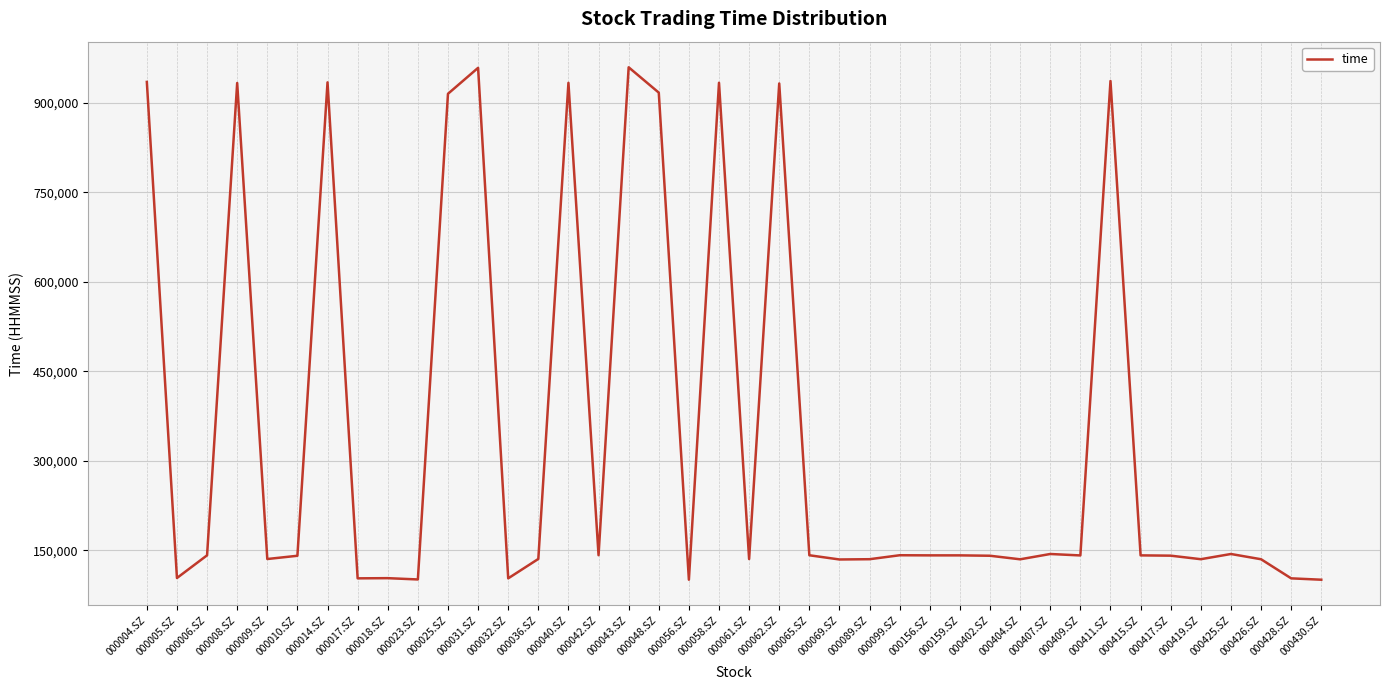

Which has a higher value, 000042.SZ or 000430.SZ?

000042.SZ